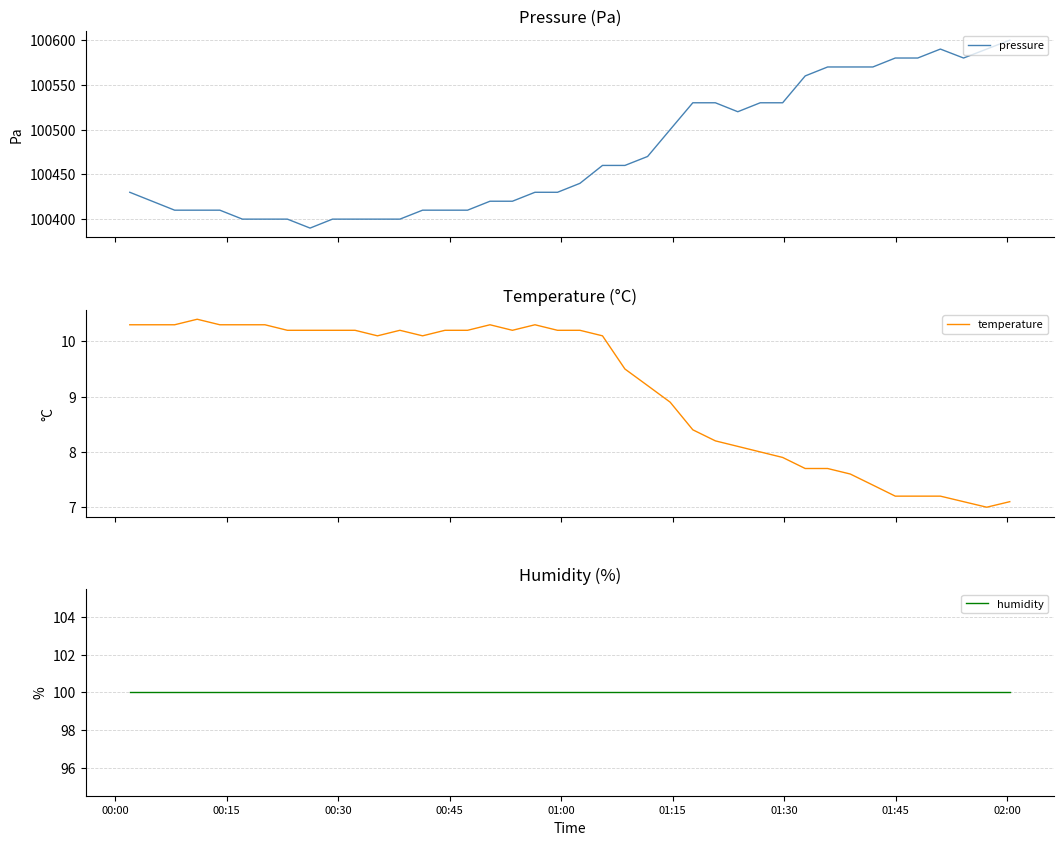

What is the value of the temperature point at the 29th from the left?

8.0